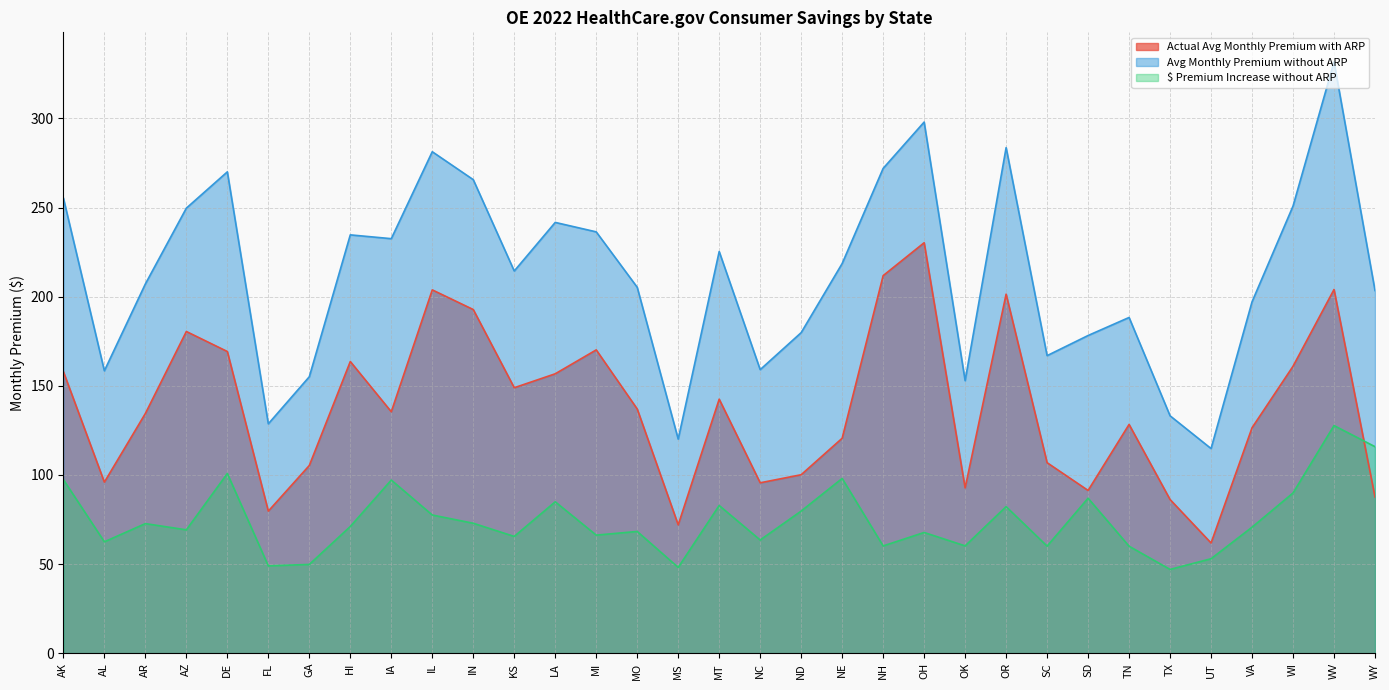

The Avg Monthly Premium without ARP series shows 331.7 at WV. True or false?

True